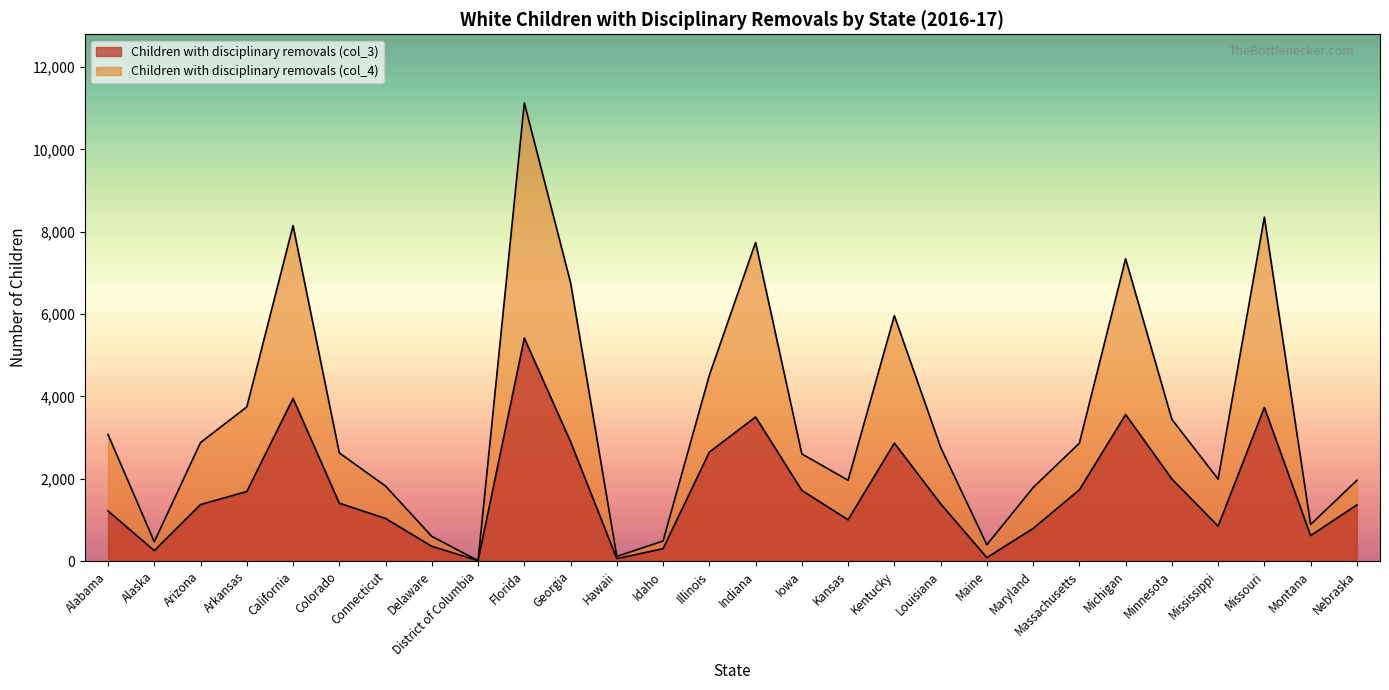

The value of Children with disciplinary removals (col_4) at Montana is 887. True or false?

True